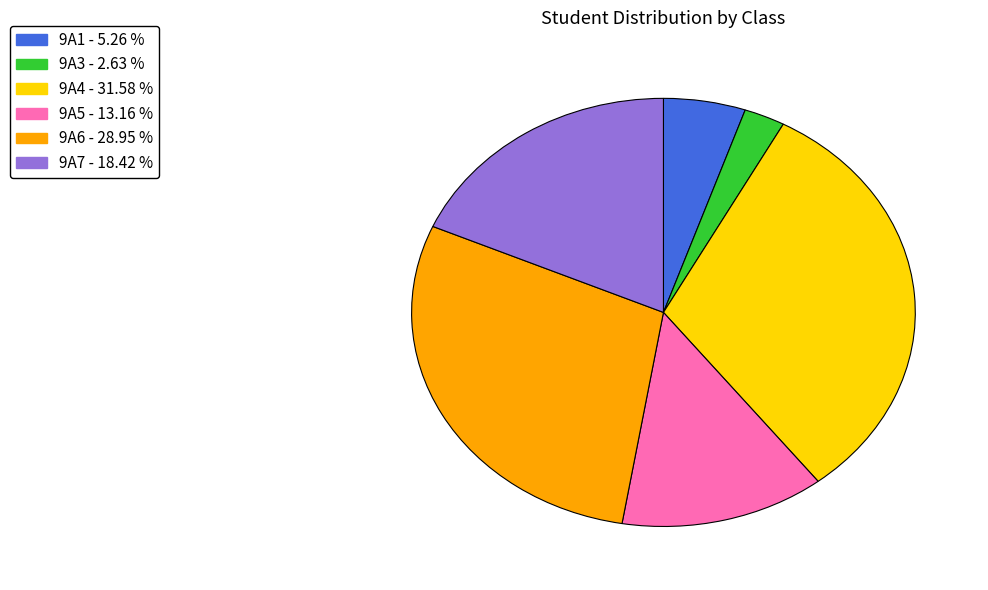

Does 9A3 represent more than half of the total?

No